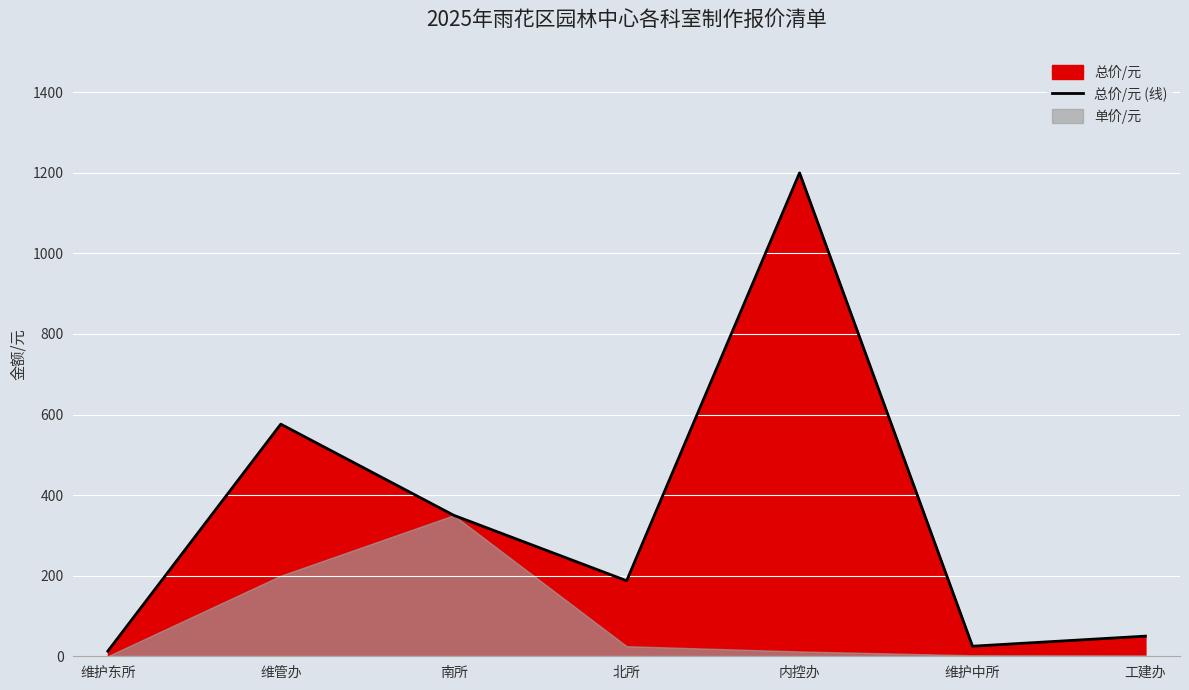

List the labels in order of value, largest first.

内控办, 维管办, 南所, 北所, 工建办, 维护中所, 维护东所